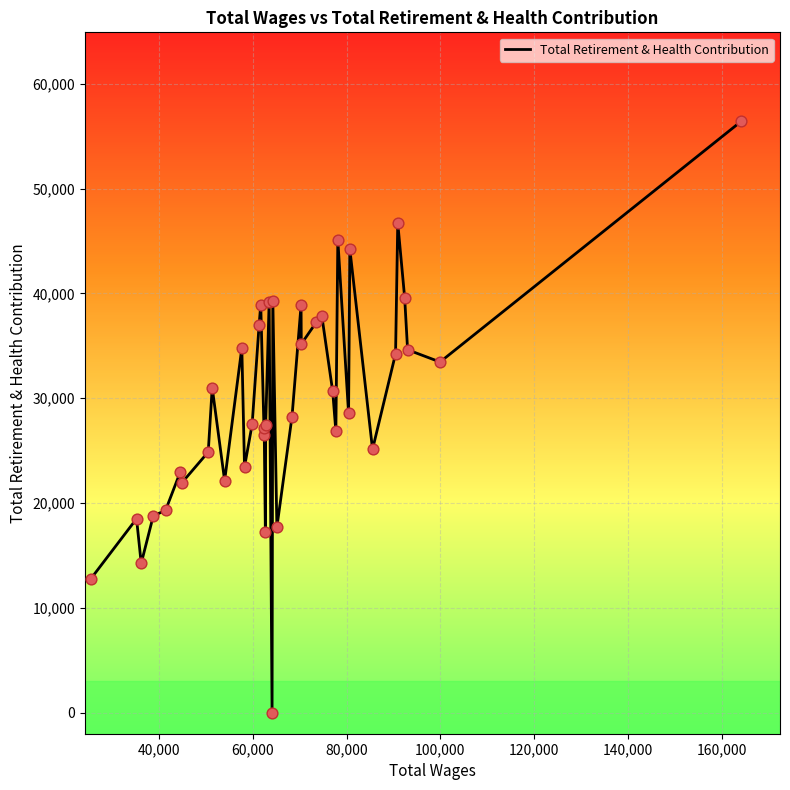

What is the maximum value shown in the chart?

56432